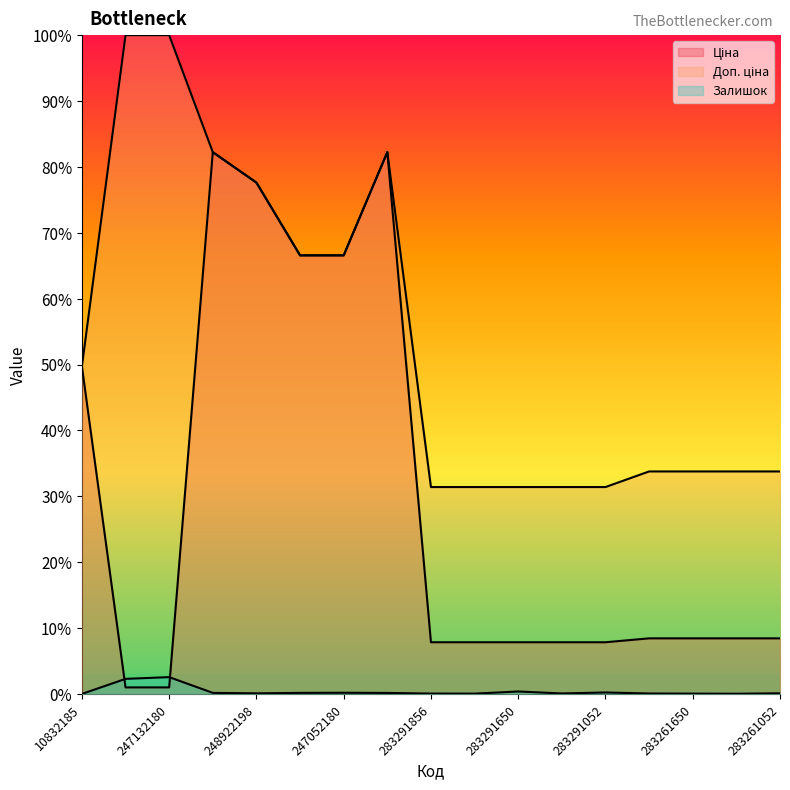

What is the value of the Ціна point at the 8th from the left?

82.2